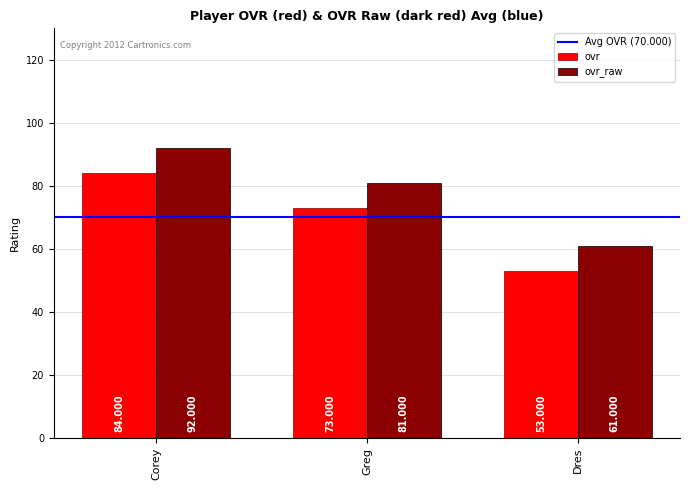

What is the total value across all series at Corey?

176